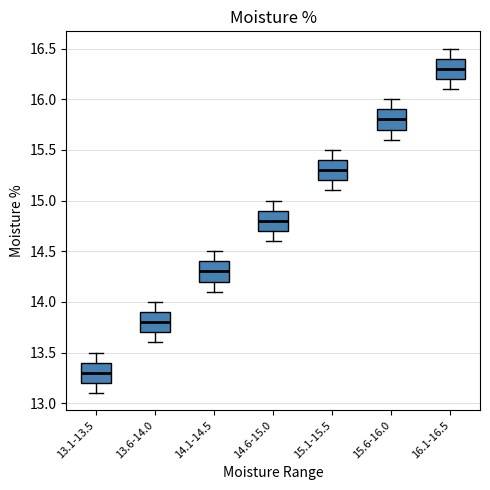

Where does the upper whisker of the box for 16.1-16.5 end on the y-axis? The values are not printed on the chart, so give them approximately, as read against the axis.

16.5